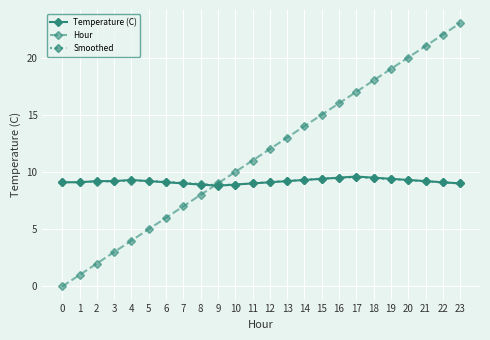

Does the chart display data point markers on the line(s)?

Yes